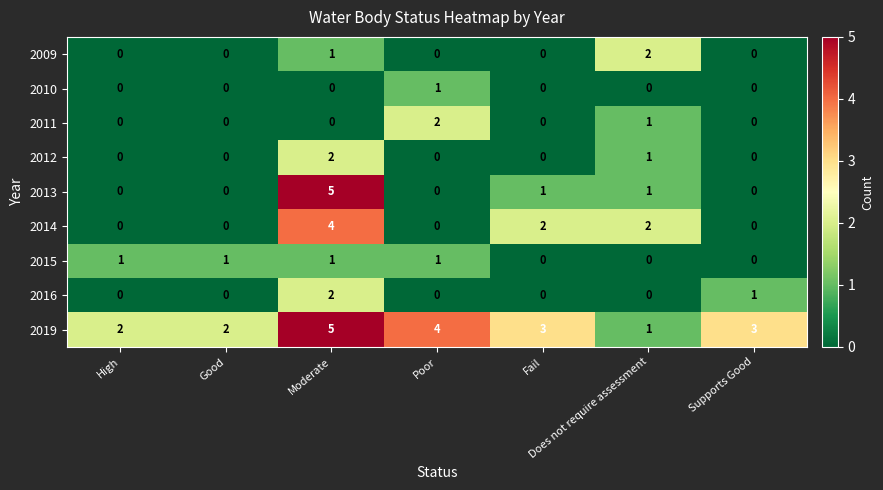

What is the difference between the highest and lowest values at Fail?

3